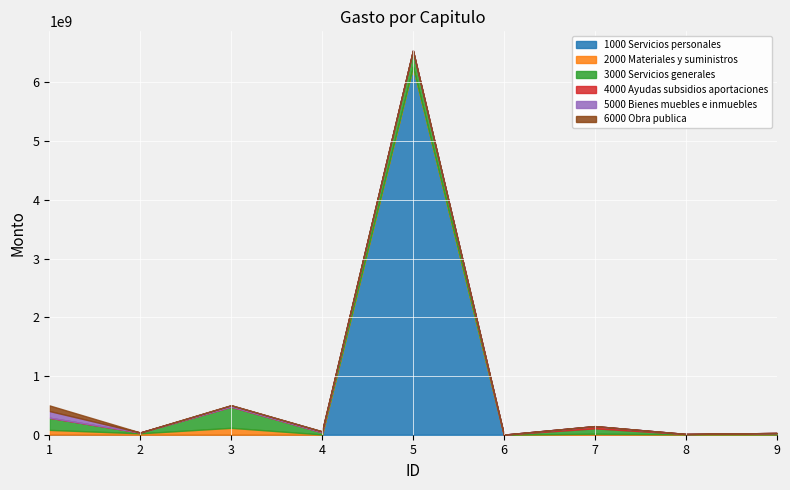

What is the difference between the maximum and minimum values in the 6000 Obra publica series?

96628155.2